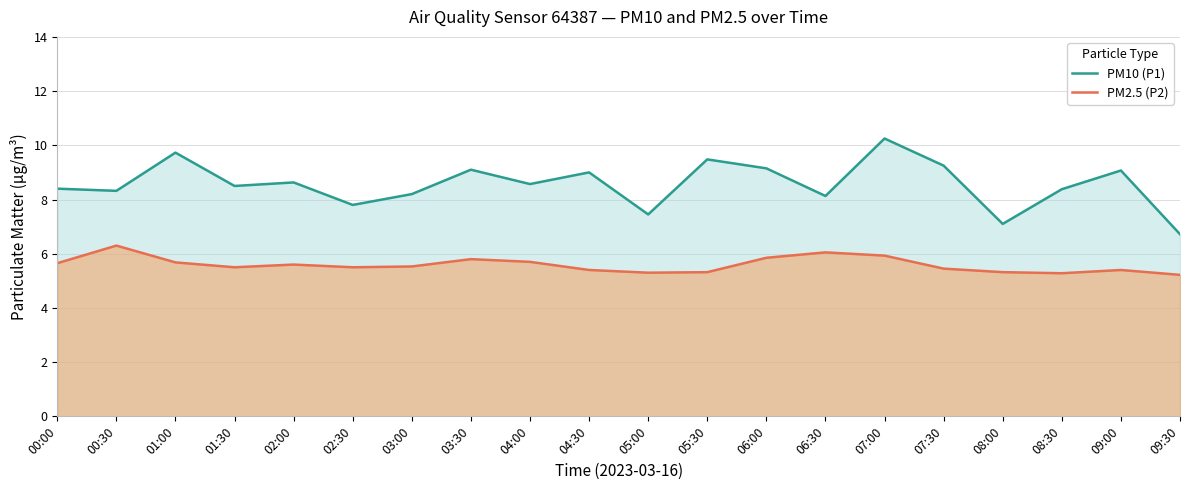

What are all the series names shown in the legend?

PM10 (P1), PM2.5 (P2)